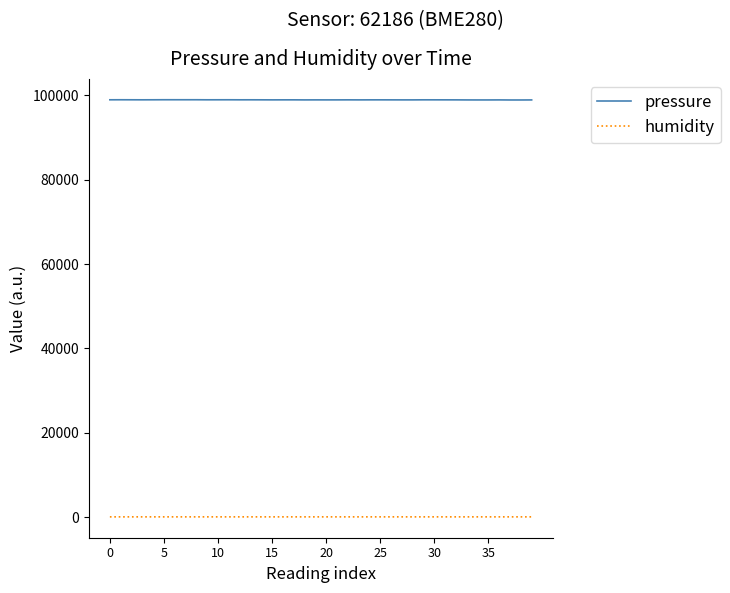

What is the greatest value displayed?

98979.0